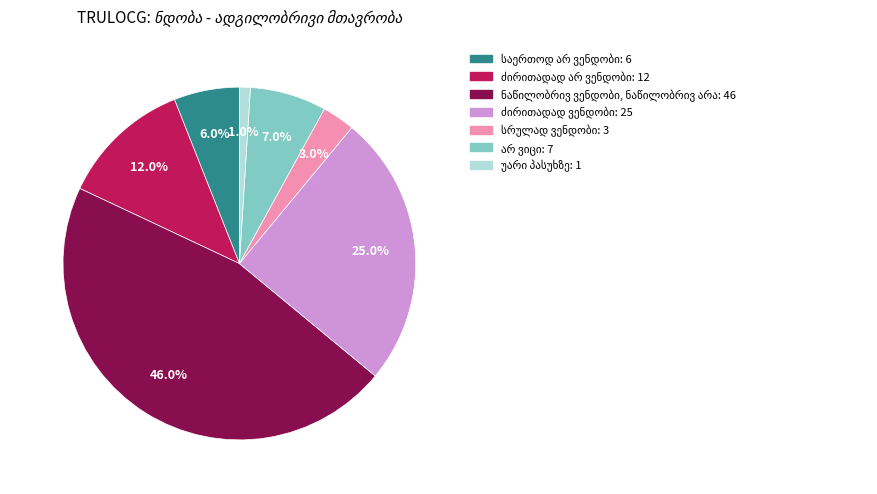

Does any single category account for the majority?

No